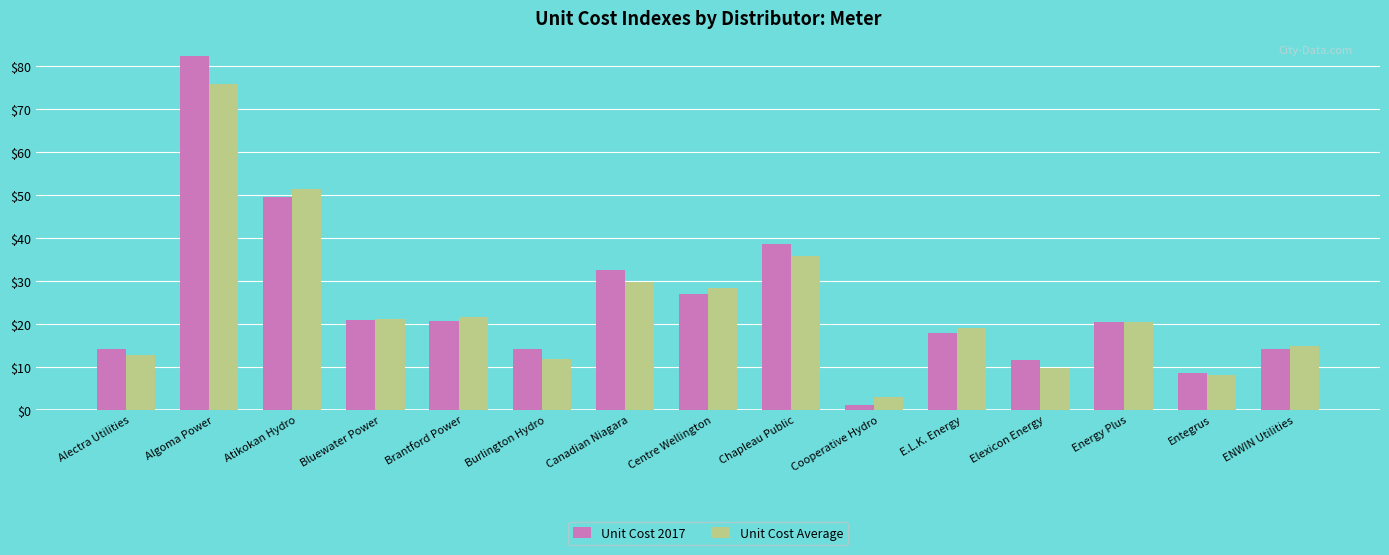

Which series has the largest range (max minus min)?

Unit Cost 2017